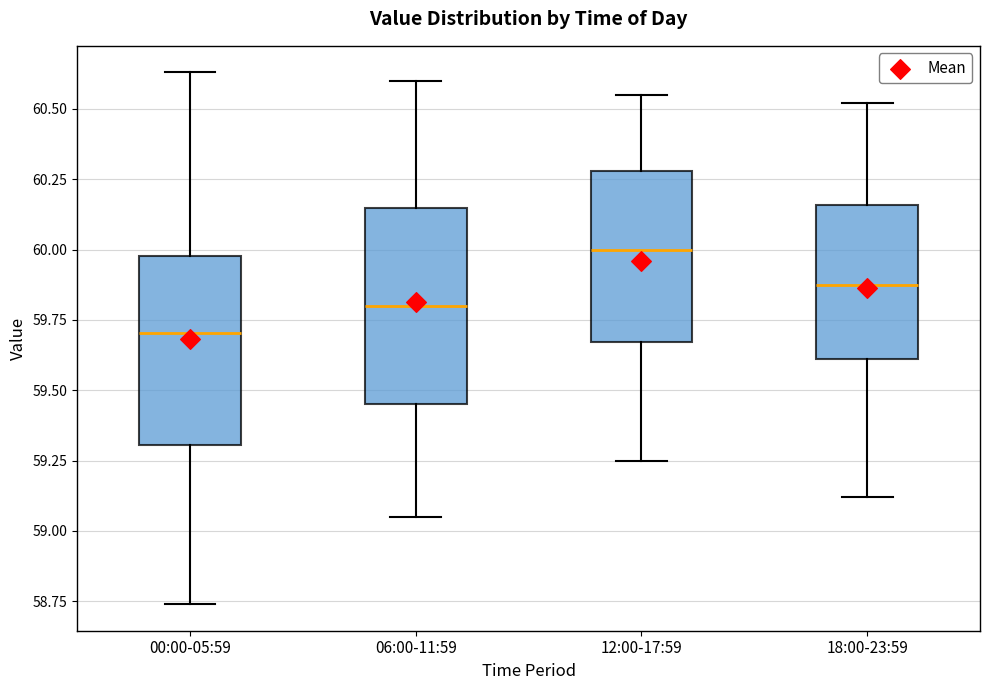

Reading left to right, transcribe this box plot: for each box, give where its median line is, the range the box spans, and where its two whiskers end, as read against the y-axis. The values are not printed on the chart, so give them approximately, as read against the axis.

00:00-05:59: median 59.70, box 59.30 to 60.00, whiskers 58.75 to 60.65
06:00-11:59: median 59.80, box 59.45 to 60.15, whiskers 59.05 to 60.60
12:00-17:59: median 60.00, box 59.65 to 60.30, whiskers 59.25 to 60.55
18:00-23:59: median 59.90, box 59.60 to 60.15, whiskers 59.10 to 60.50